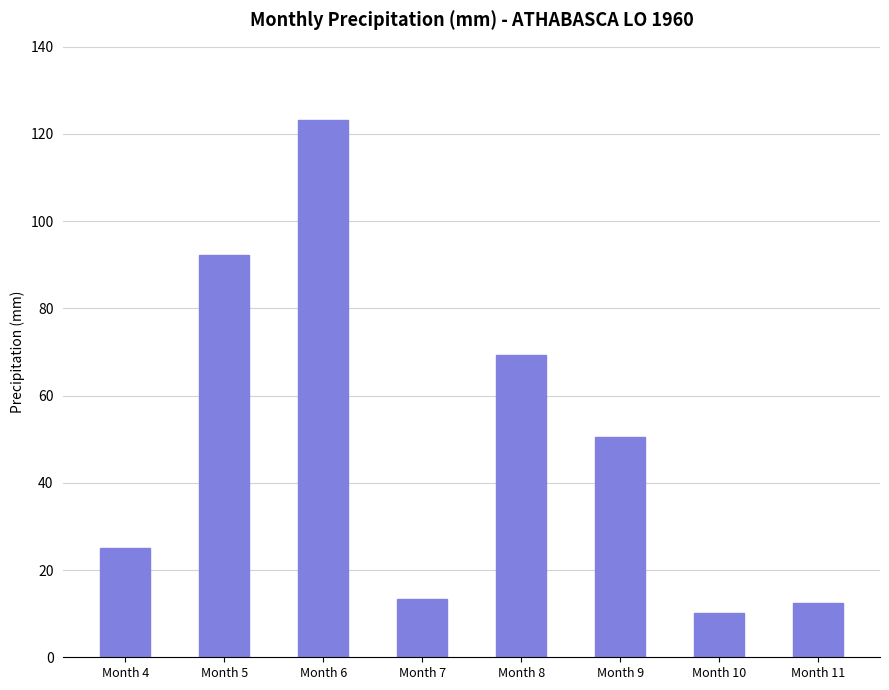

Reading left to right, transcribe all the data shown in this chart.

Month 4=25.0	Month 5=92.2	Month 6=123.3	Month 7=13.3	Month 8=69.4	Month 9=50.5	Month 10=10.1	Month 11=12.5